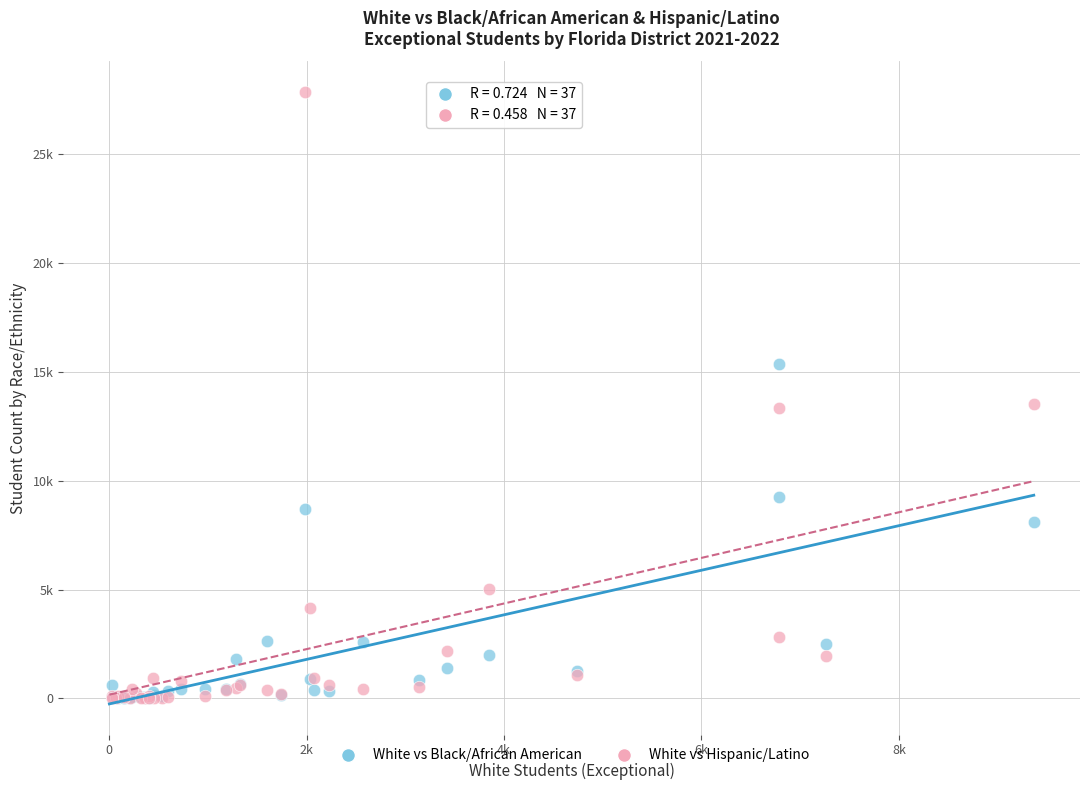

Which series has the widest spread of Y values?

White vs Hispanic/Latino